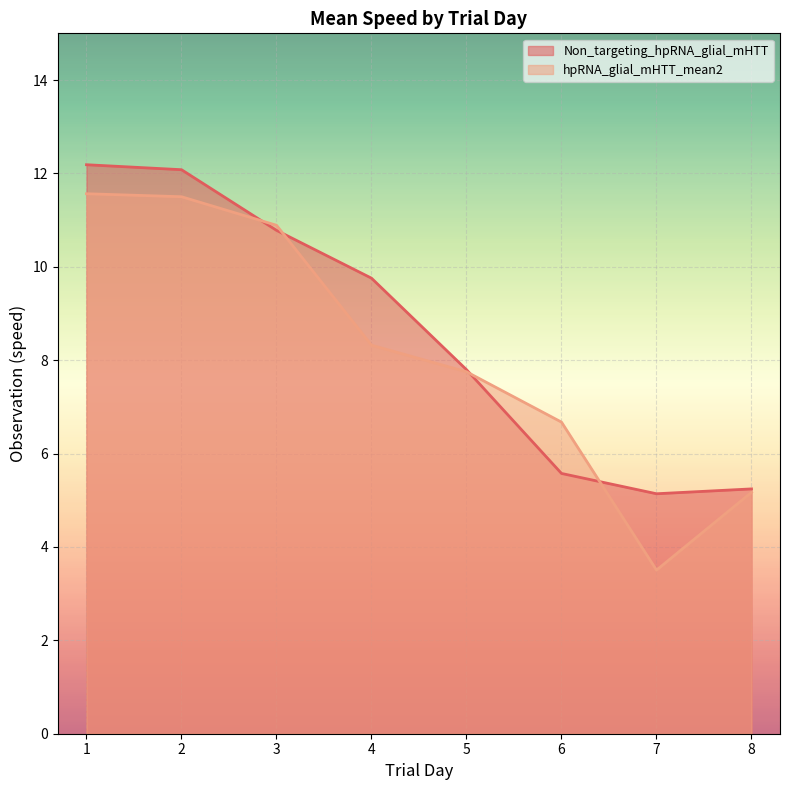

Reading right to left, what are all the values shown in this chart?

Non_targeting_hpRNA_glial_mHTT: 8=5.2	7=5.1	6=5.6	5=7.8	4=9.8	3=10.8	2=12.1	1=12.2
hpRNA_glial_mHTT_mean2: 8=5.2	7=3.5	6=6.7	5=7.8	4=8.3	3=10.9	2=11.5	1=11.6